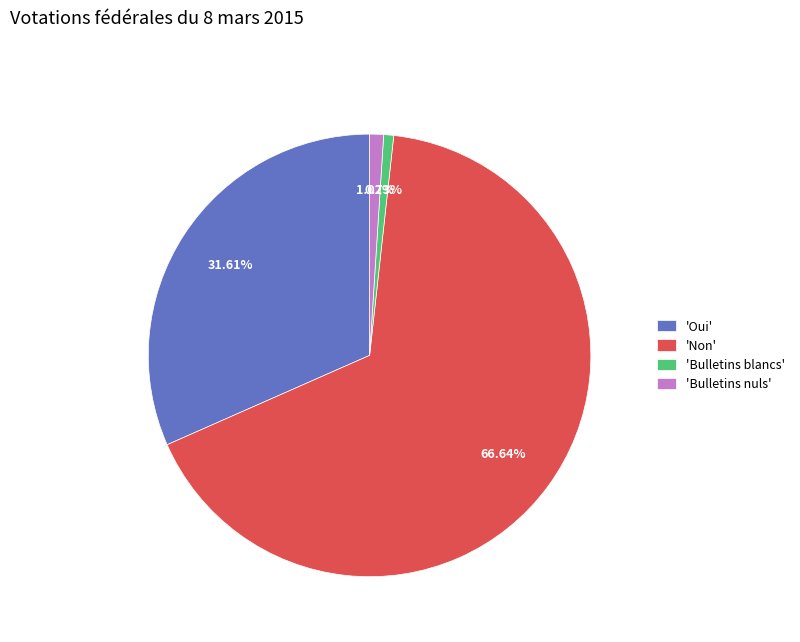

How many slices are in this pie chart?

4